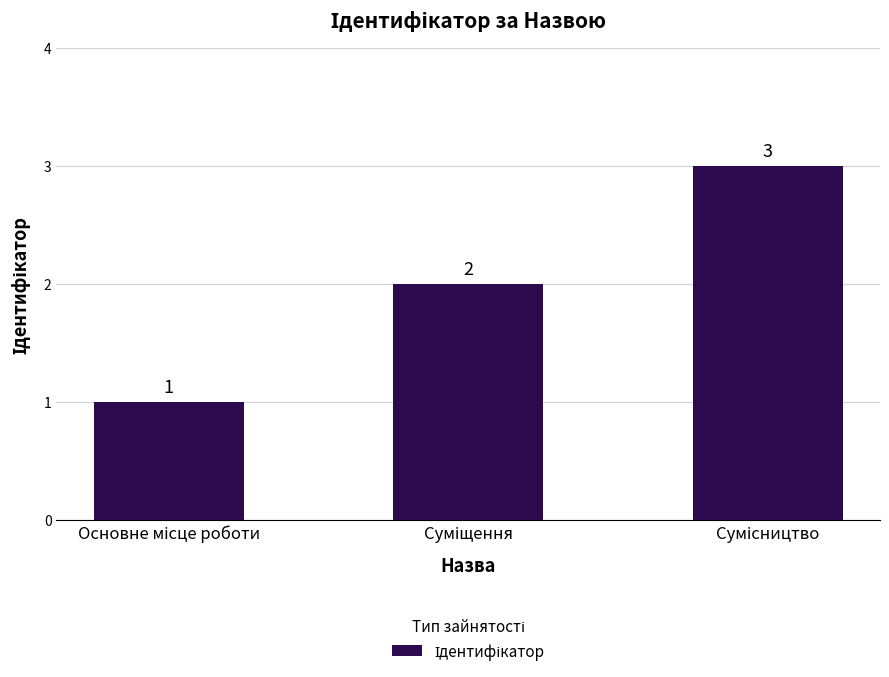

Count the number of data series in this chart.

1